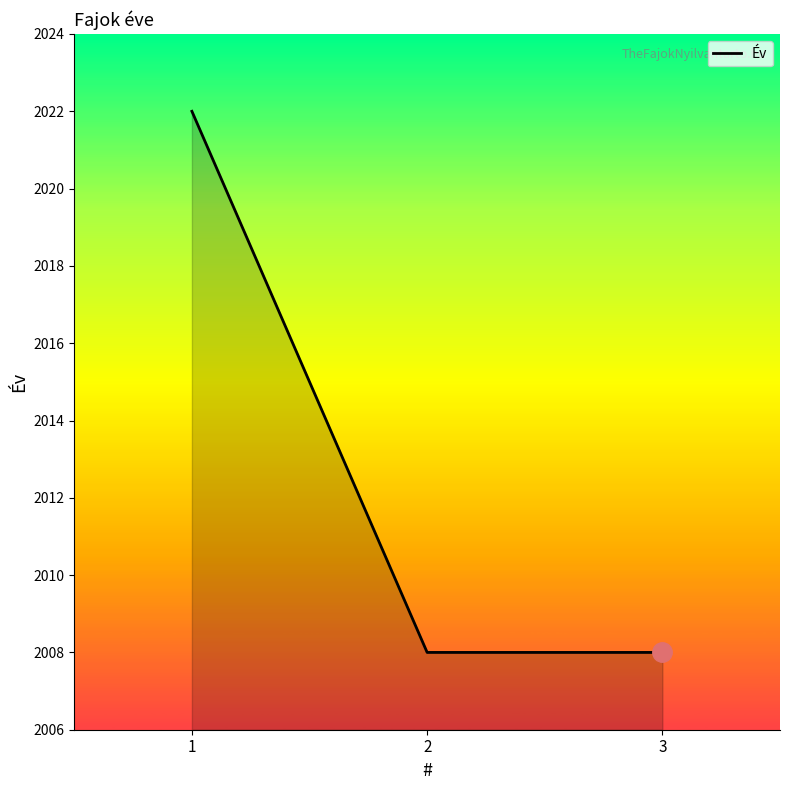

What is the sum of all values?

6038